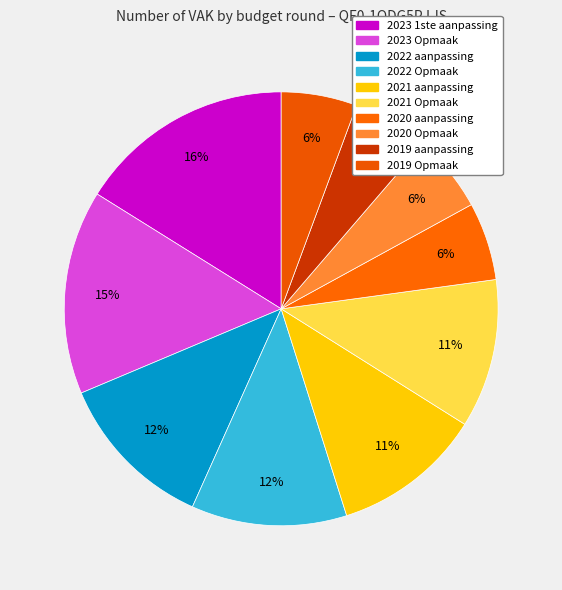

To the nearest percent, what is the difference between the largest and smallest slice percentages?

10%